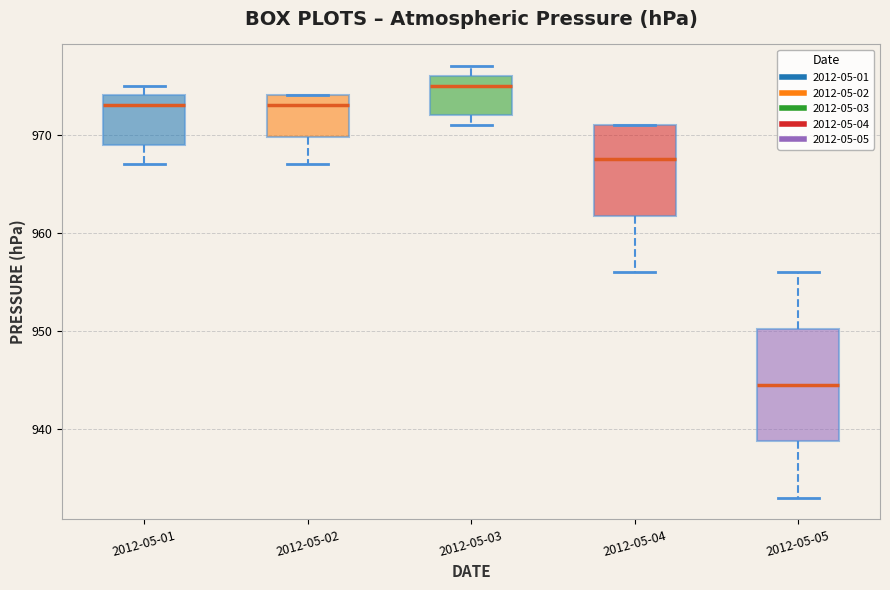

Which box is the tallest, from its lower edge to its upper edge?

2012-05-05